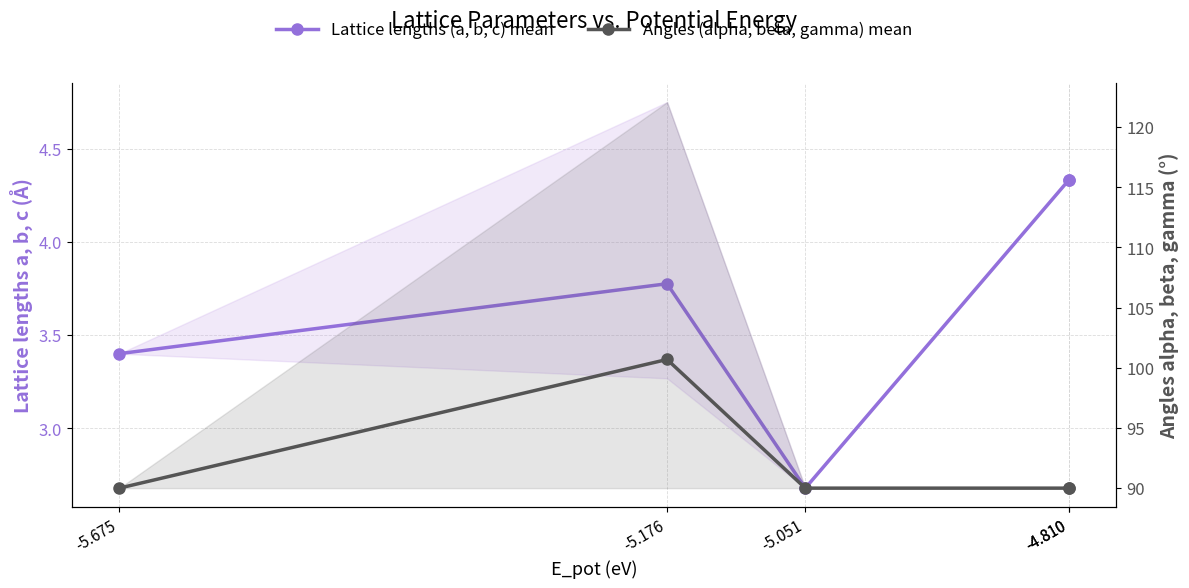

Is the value of Lattice lengths (a, b, c) mean at -4.810 greater than the value of Angles (alpha, beta, gamma) mean at -5.675?

No